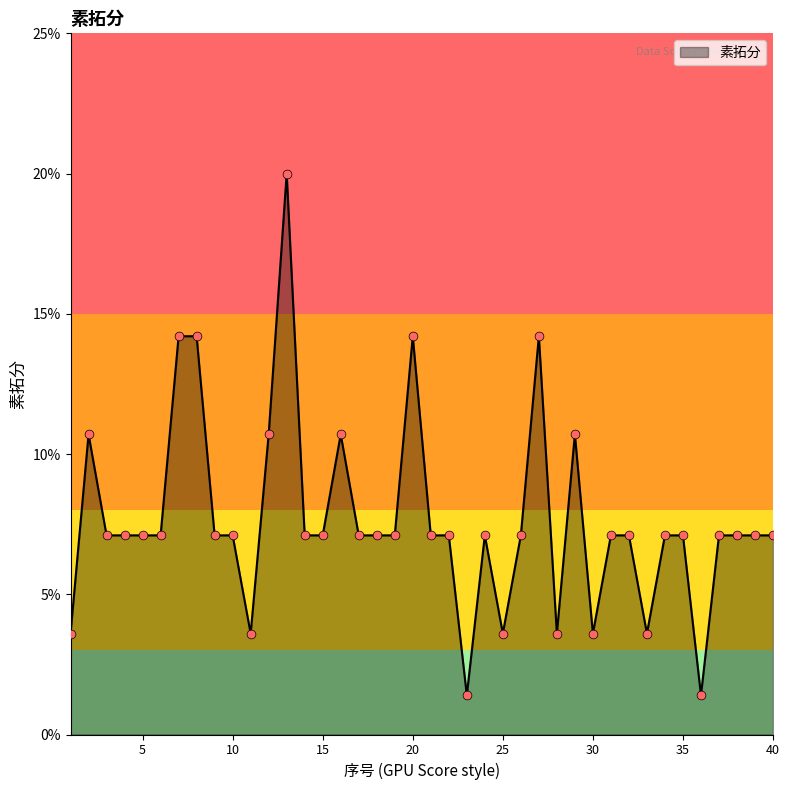

Is this an area chart (filled region under the line)?

Yes